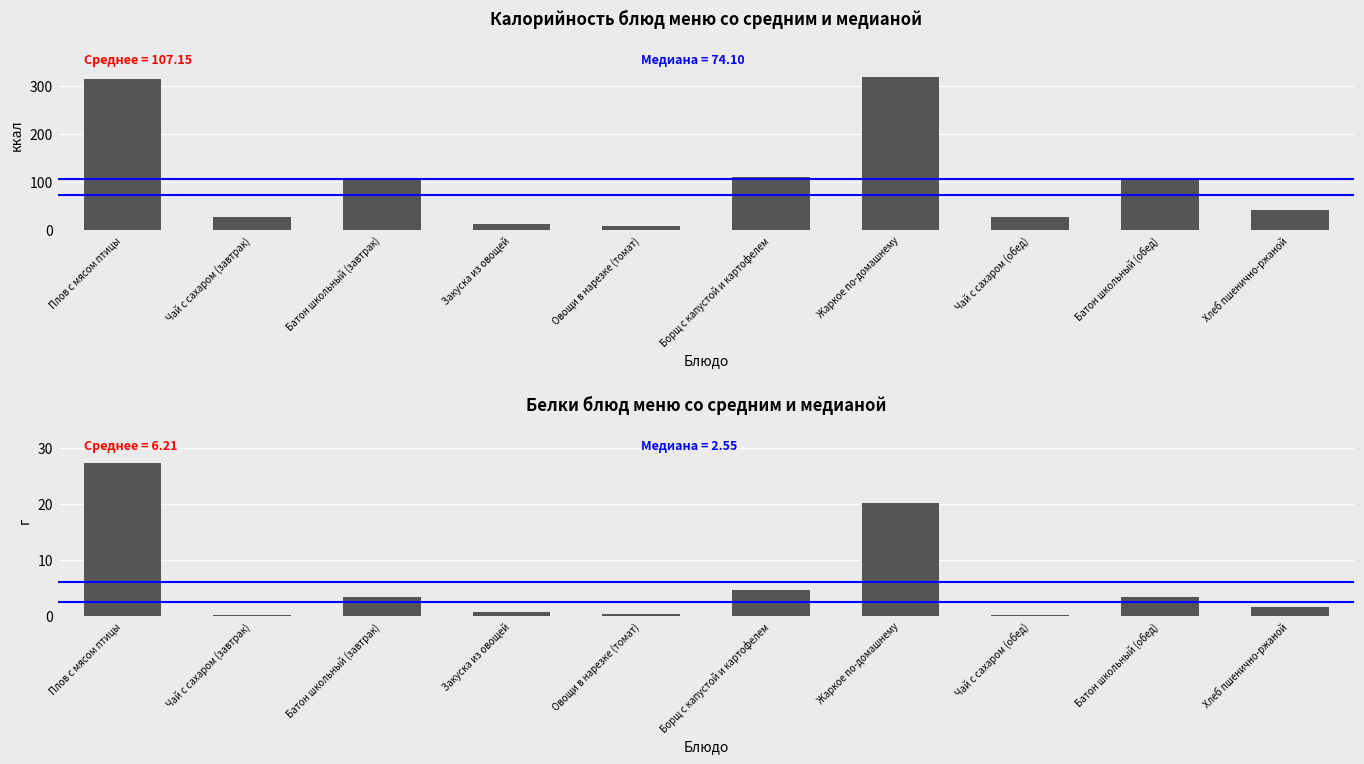

Is it true that ккал equals 43.9 at Чай с сахаром (обед)?

False